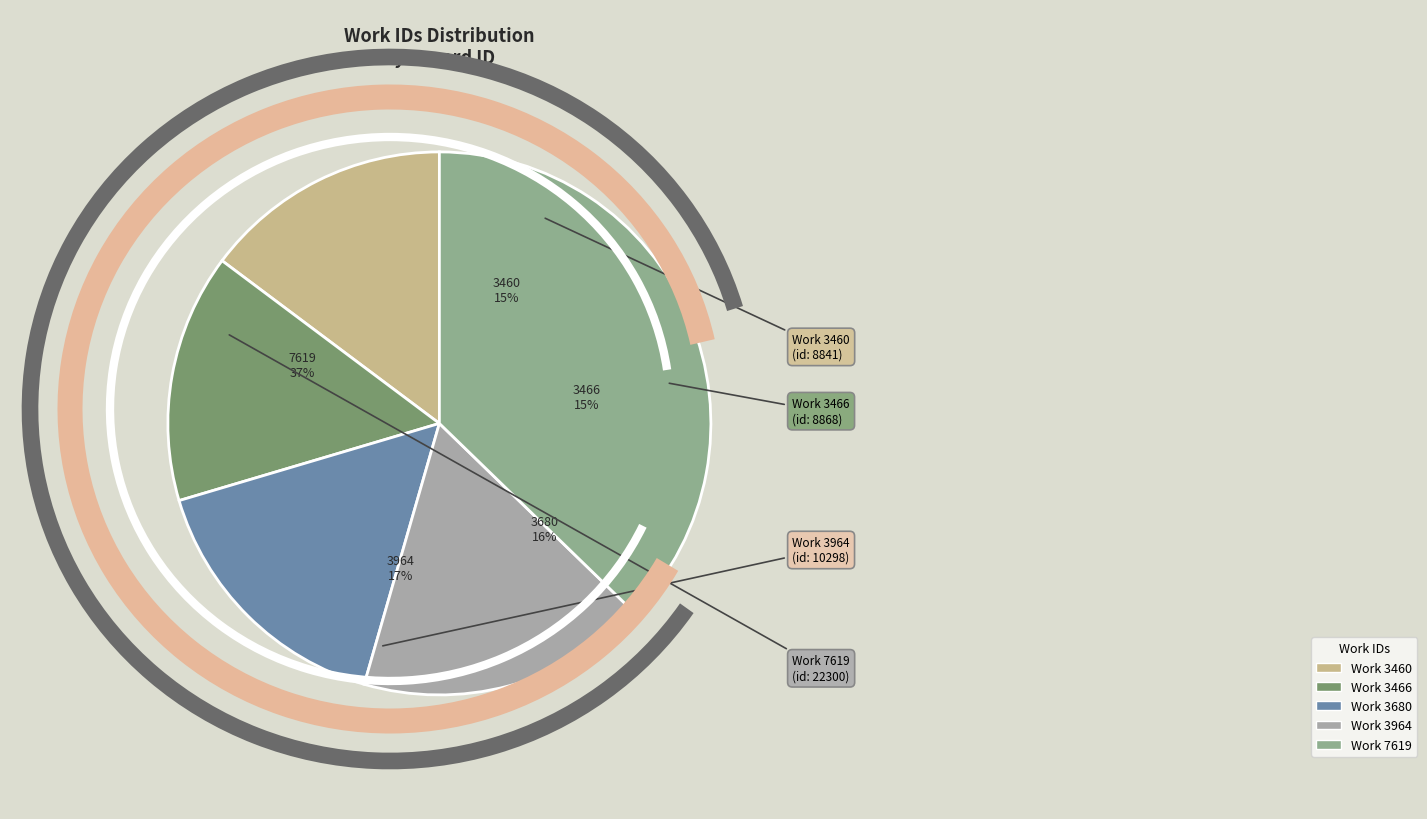

The 7619 slice represents 45% of the pie. True or false?

False